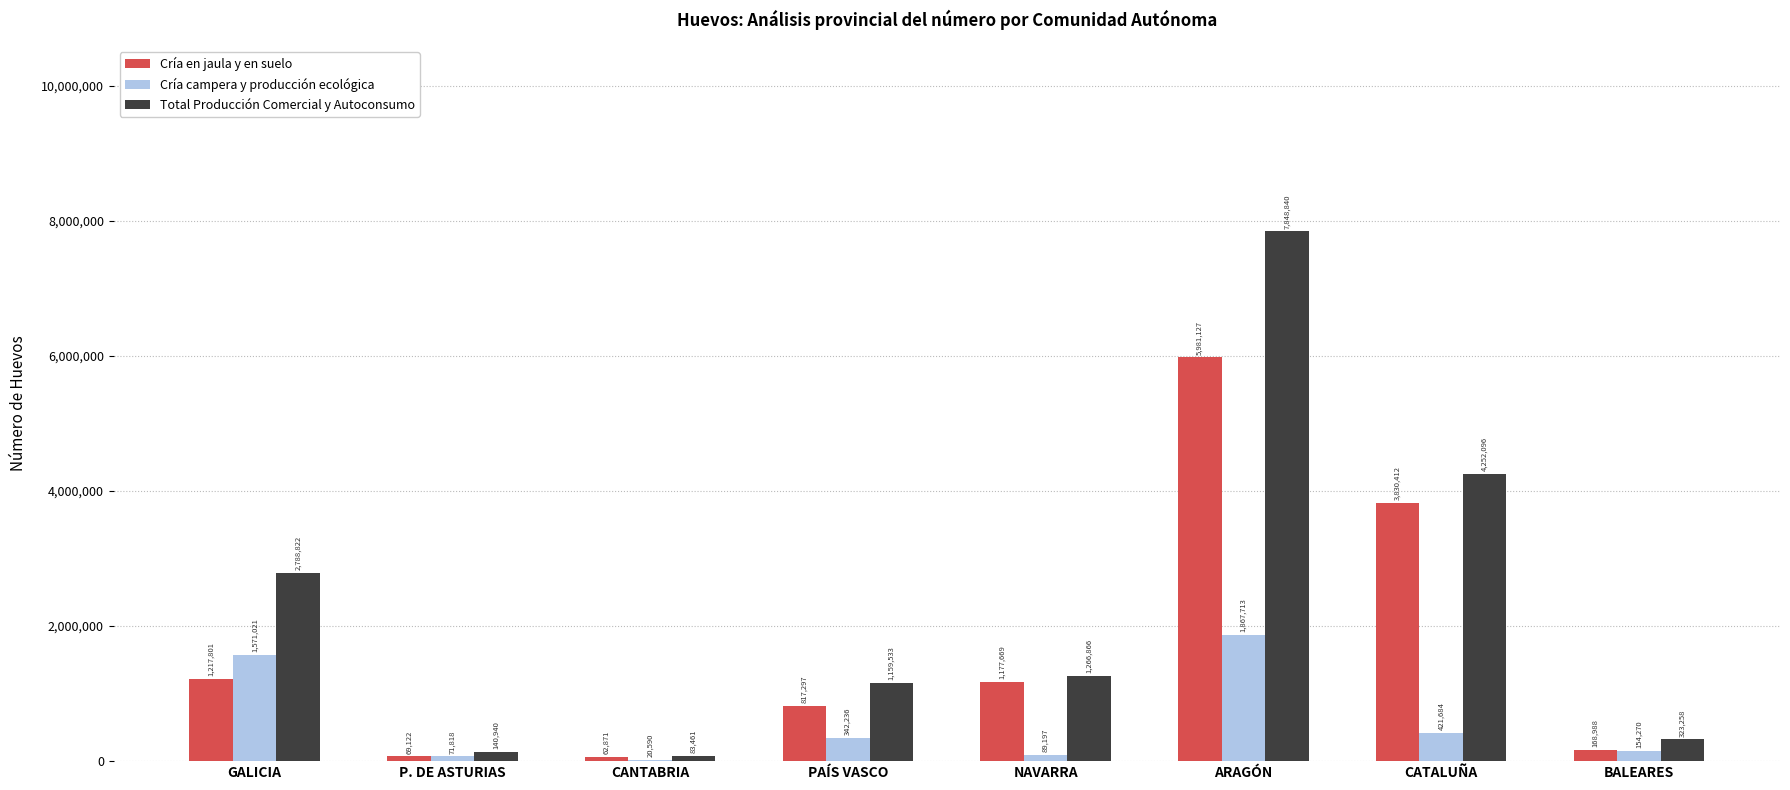

Which series has the largest total across all categories?

Total Producción Comercial y Autoconsumo